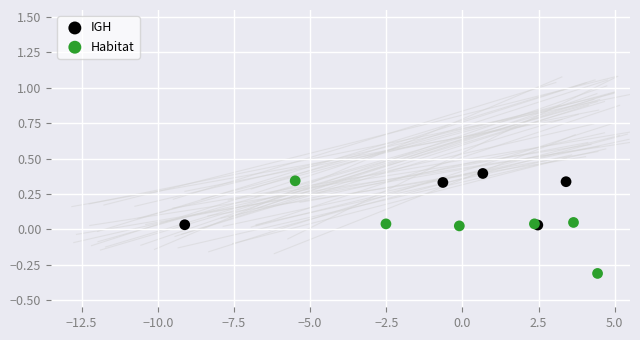

Which series contains the lowest Y value?

Habitat